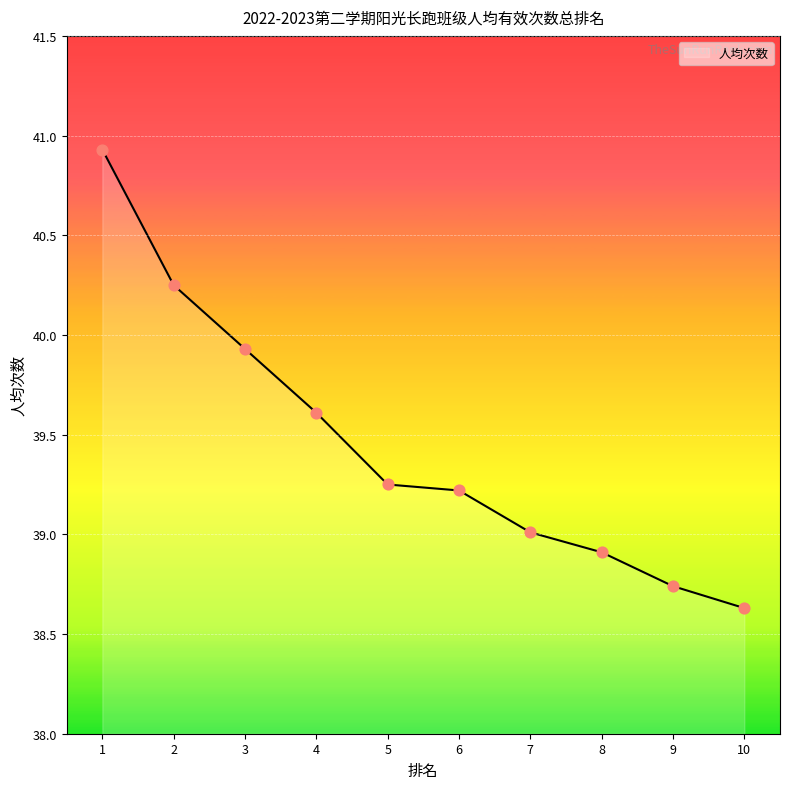

What is the change in value from 5 to 9?

-0.5